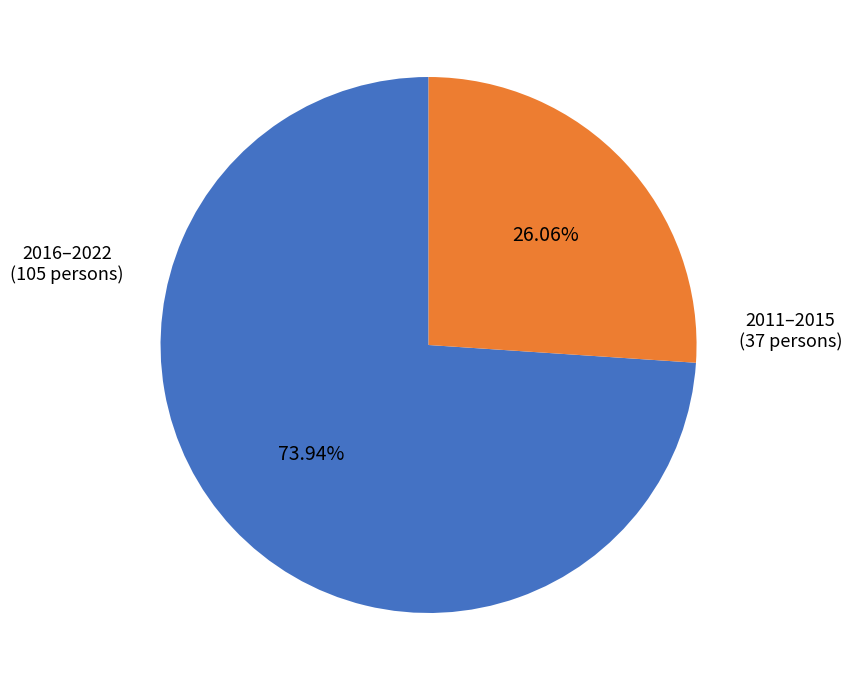

Does any single category account for the majority?

Yes